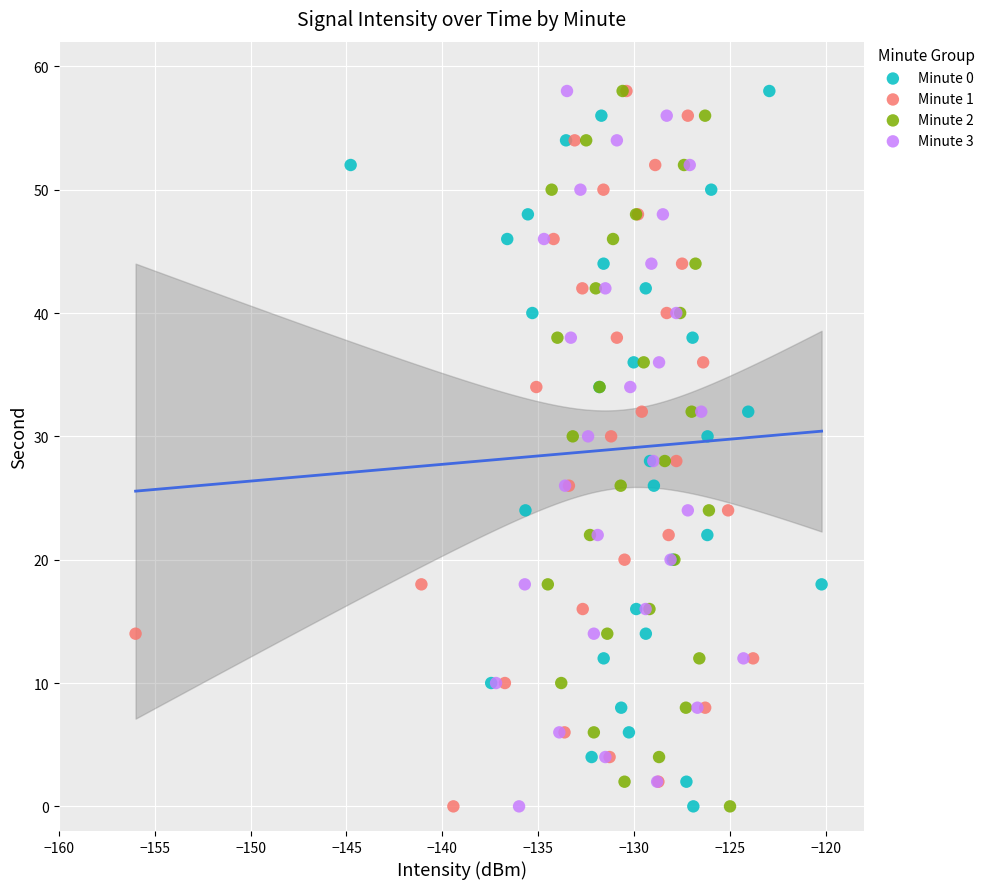

What are all the series names shown in the legend?

Minute 0, Minute 1, Minute 2, Minute 3